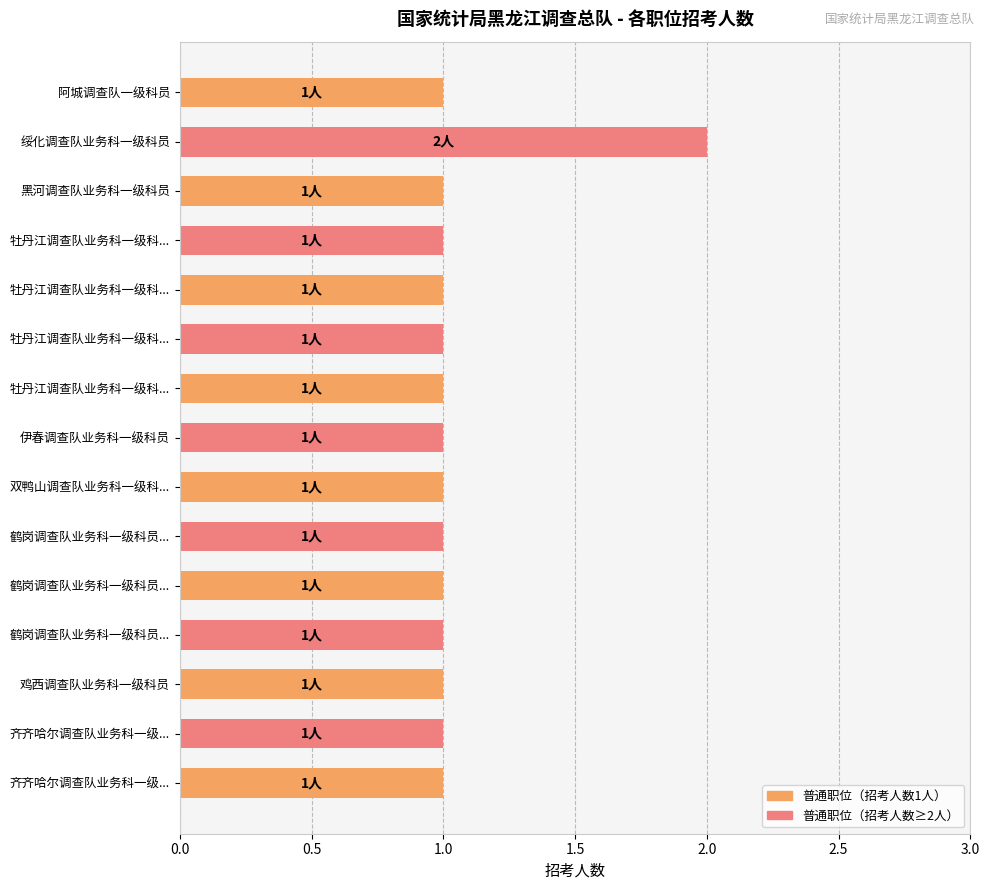

Count the number of categories in the chart.

15